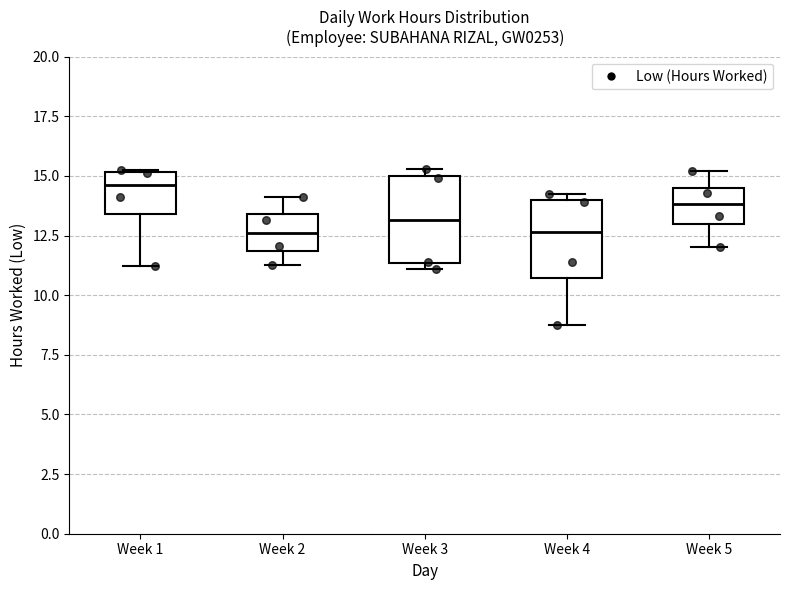

Where is the upper edge of the box for Week 3 on the y-axis? The values are not printed on the chart, so give them approximately, as read against the axis.

15.0